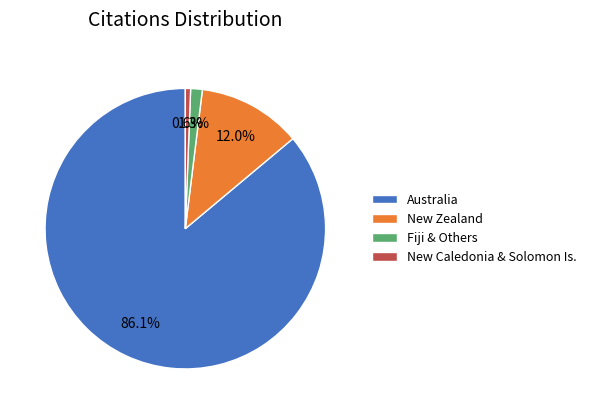

Which slice is the largest?

Australia